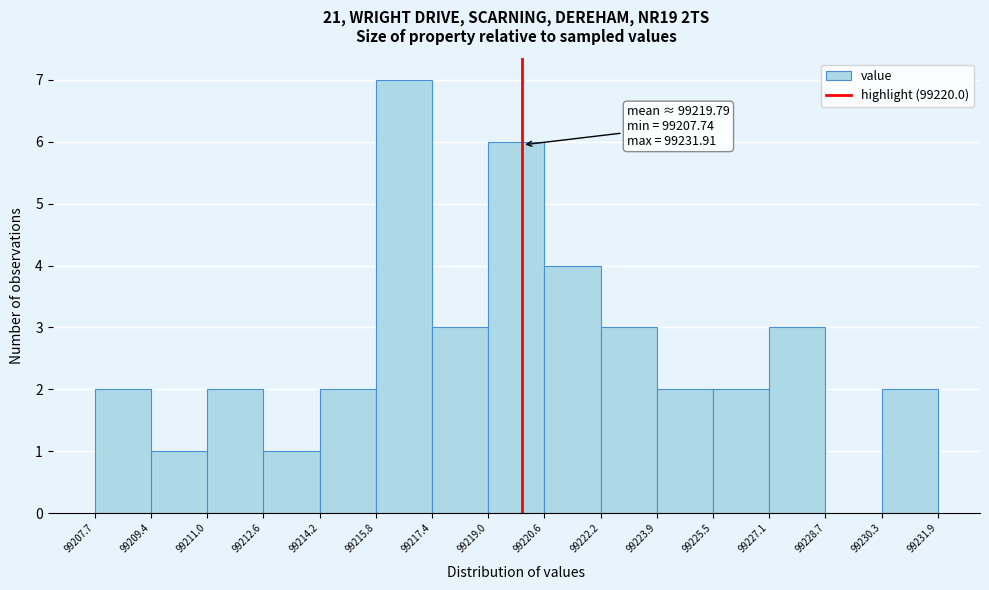

Over which range of the x-axis is the bar tallest?

99215.8 to 99217.4